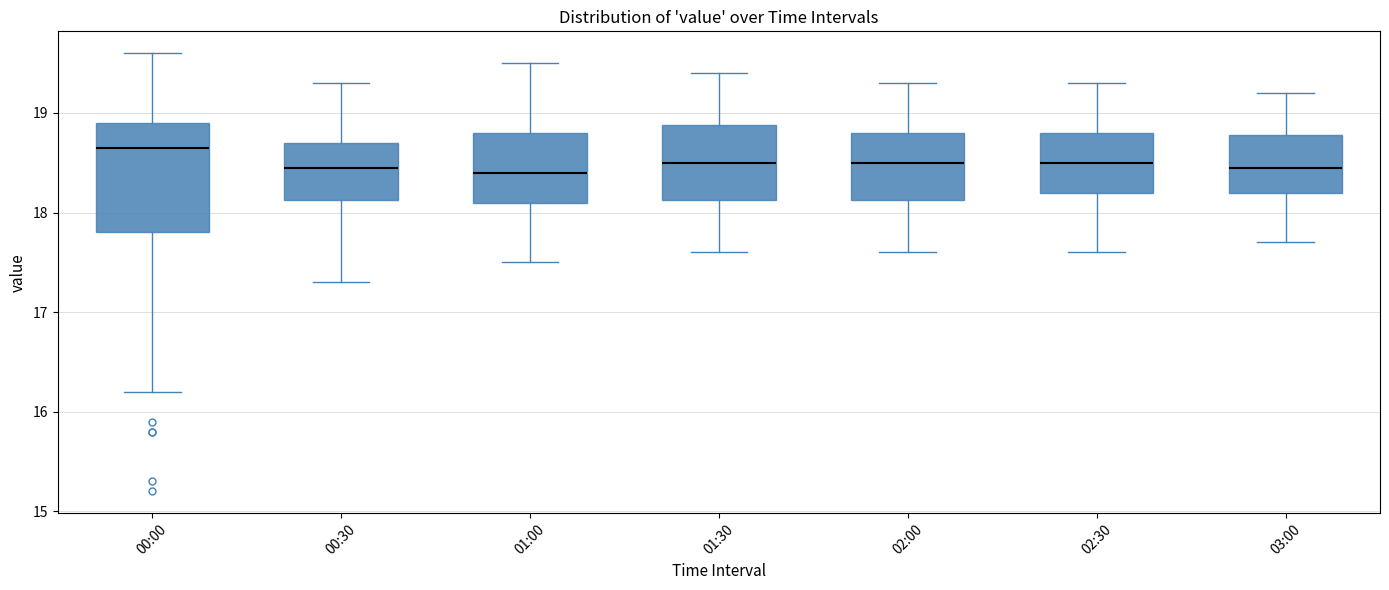

Which box is the tallest, from its lower edge to its upper edge?

00:00